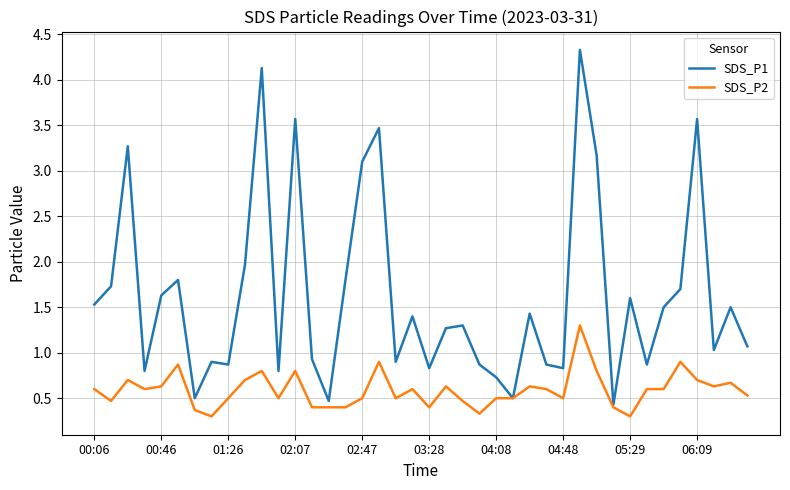

Which series has the largest range (max minus min)?

SDS_P1